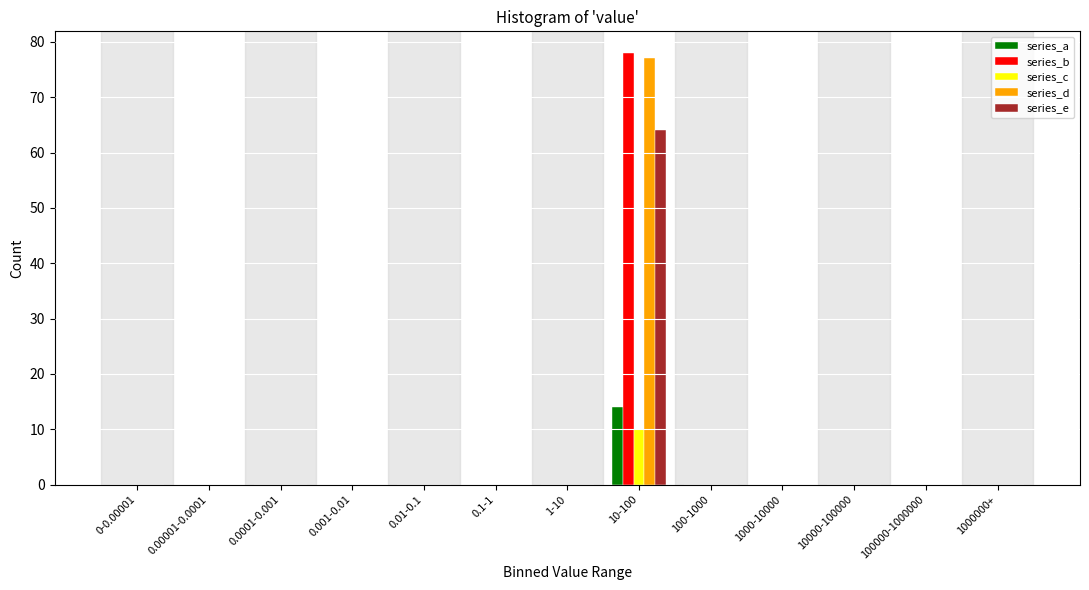

Which label corresponds to the largest value in the chart?

10-100